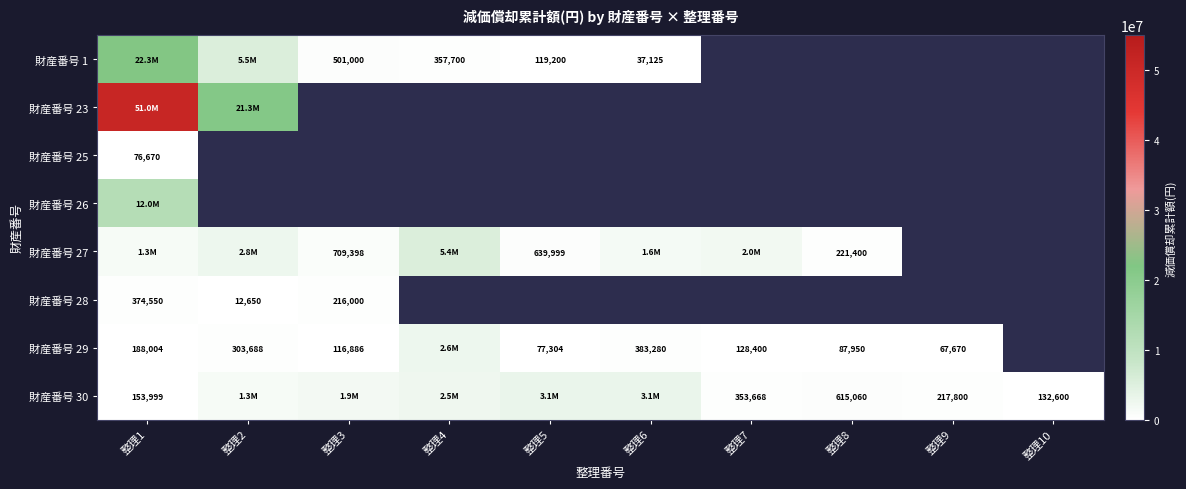

True or false: 財産番号 30 has a value of 142701 at 整理9.

False